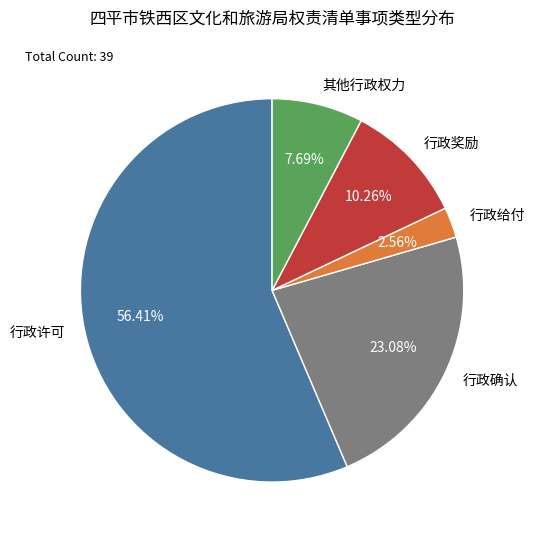

What portion of the pie excludes 行政奖励?

89.7%